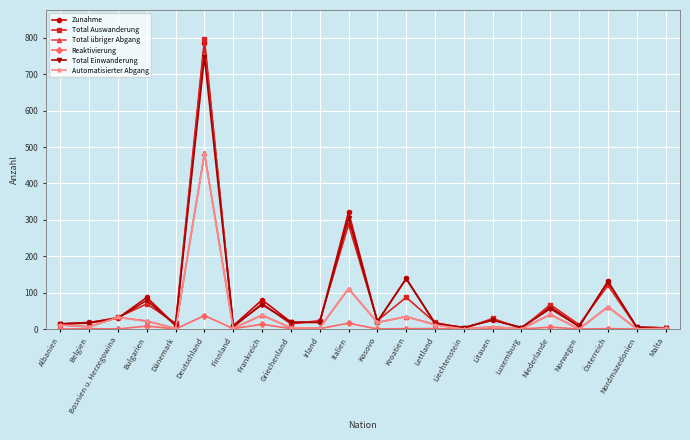

Which series changed the most between Belgien and Italien?

Zunahme